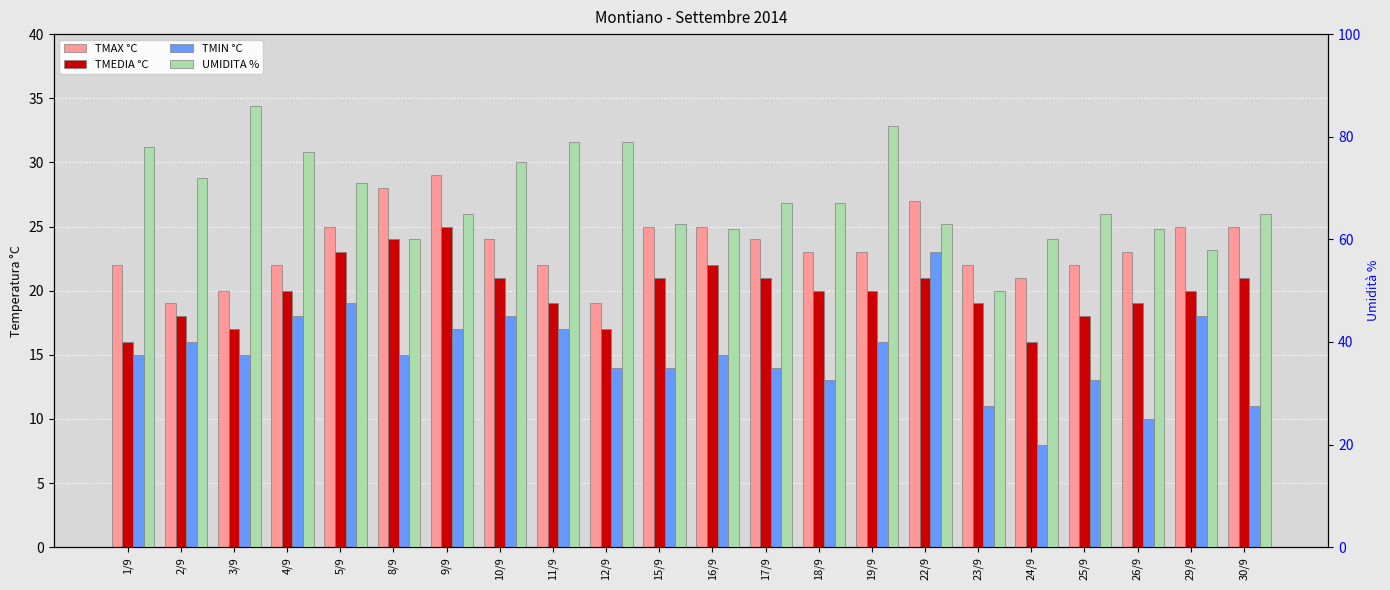

Is the value of TMAX °C at 15/9 greater than the value of UMIDITA % at 26/9?

No